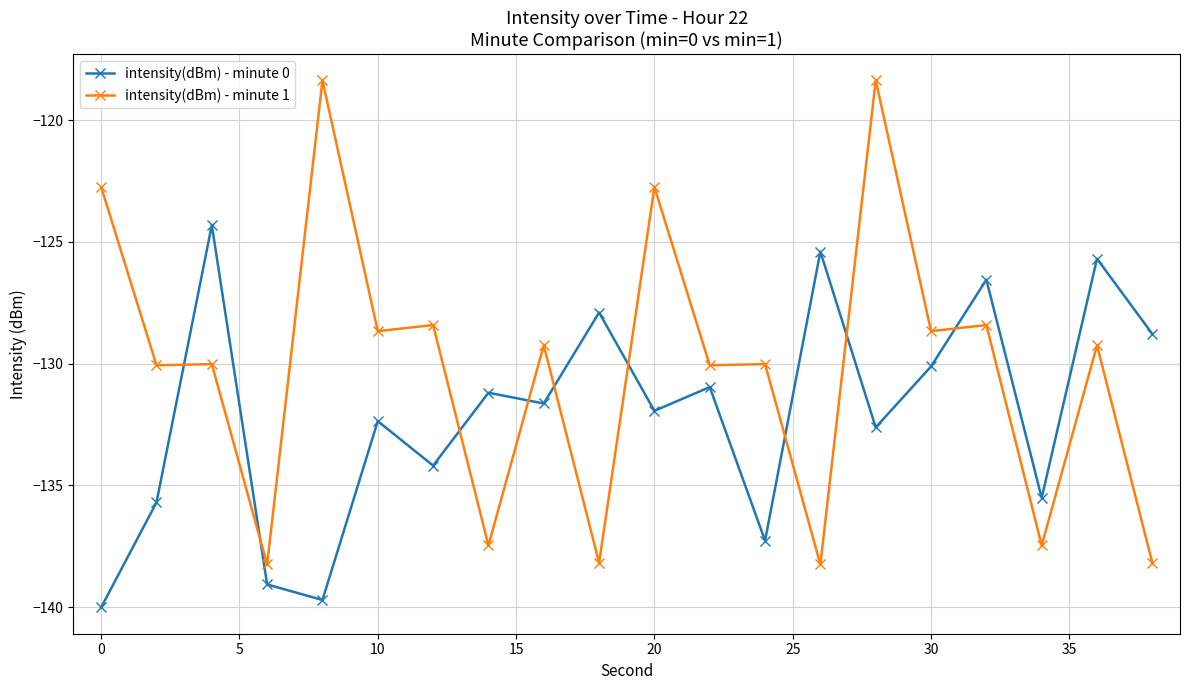

True or false: intensity(dBm) - minute 1 has more than 2 points higher than both neighbors.

True